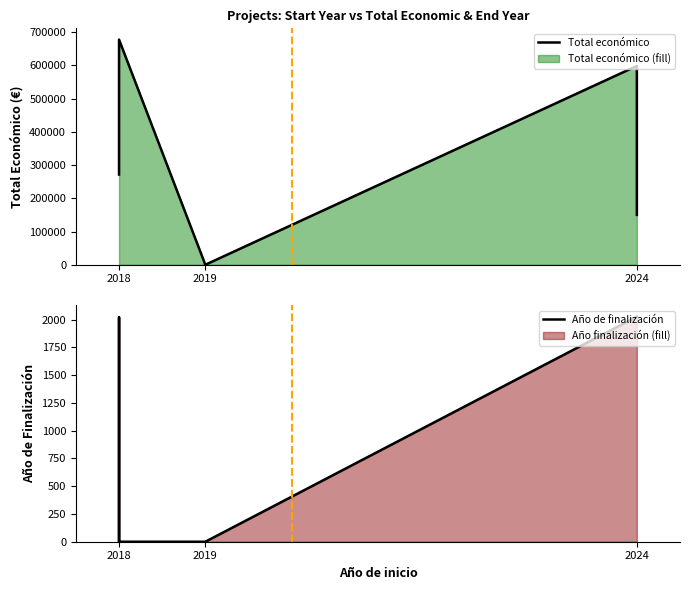

At 2019, list the series in order from largest to smallest.

Total económico, Año de finalización